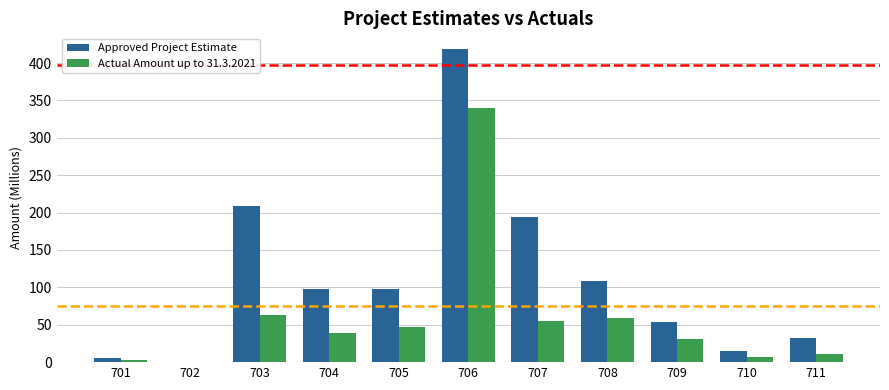

True or false: Approved Project Estimate has a value of 193.5 at 707.

True